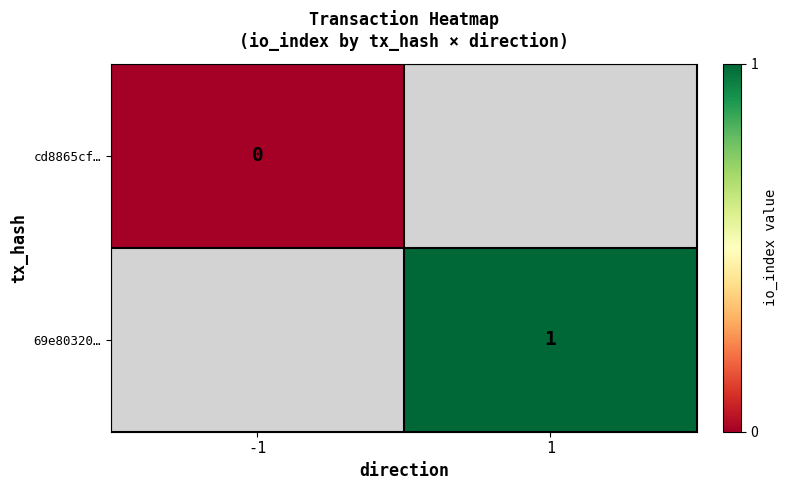

True or false: 69e80320… has a value of 1 at 1.

True